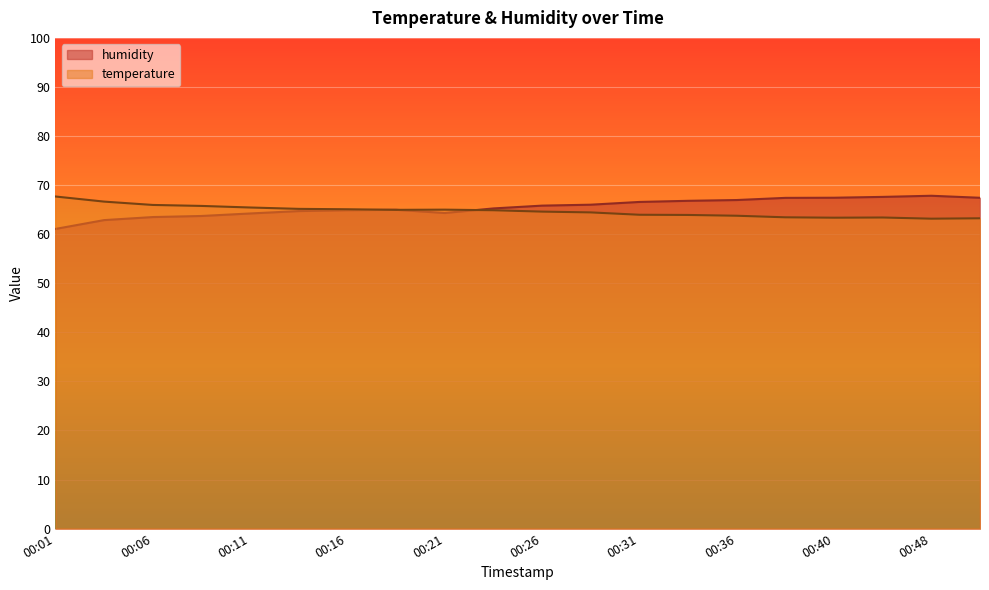

Which category has the highest value in the humidity series?

00:48